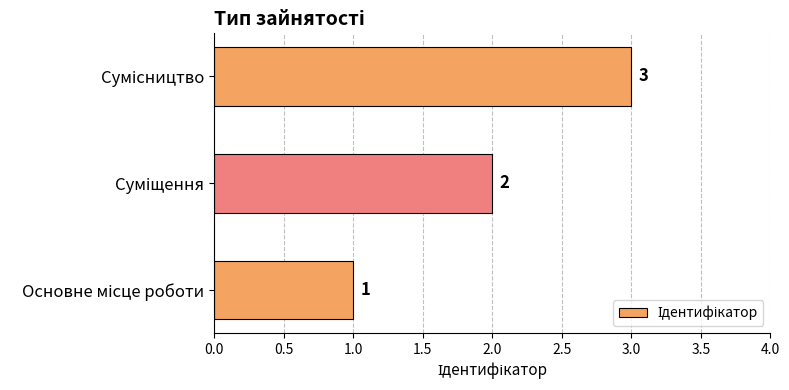

Count the values in the range 1 to 3.

3